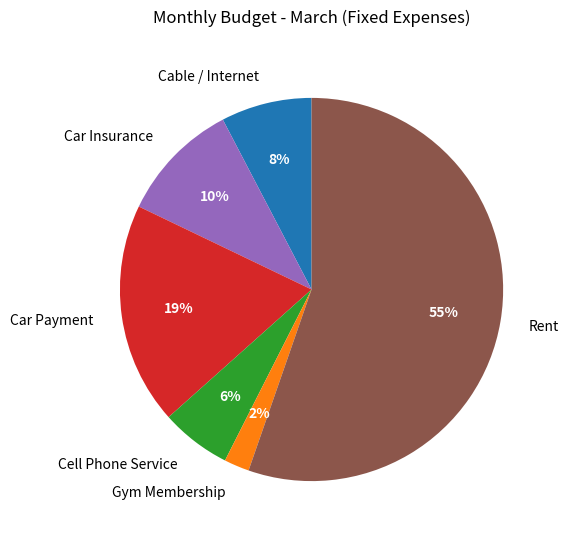

The Car Payment slice represents 13% of the pie. True or false?

False